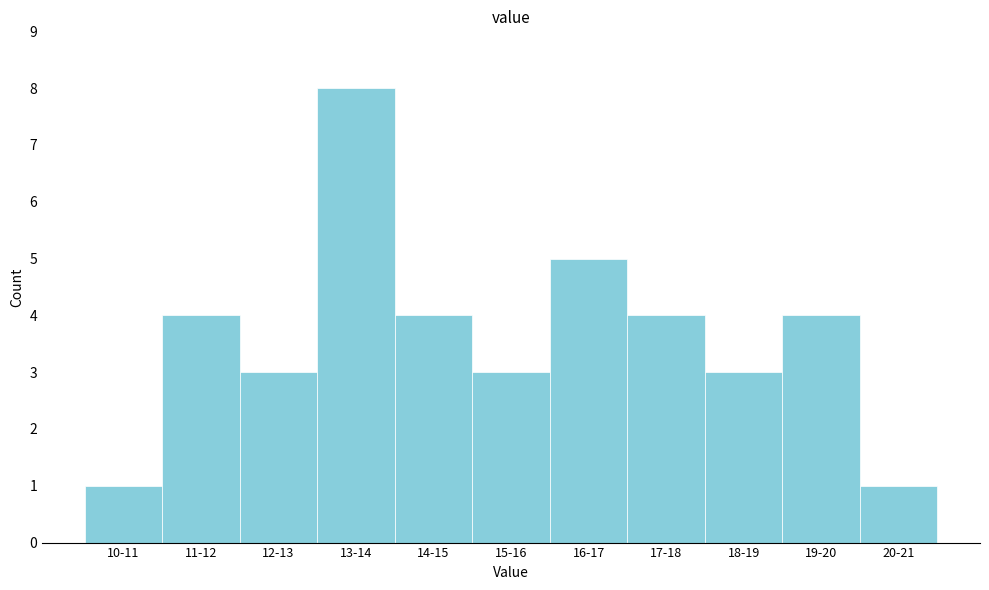

Reading left to right, extract all data points from this chart.

10-11=1	11-12=4	12-13=3	13-14=8	14-15=4	15-16=3	16-17=5	17-18=4	18-19=3	19-20=4	20-21=1